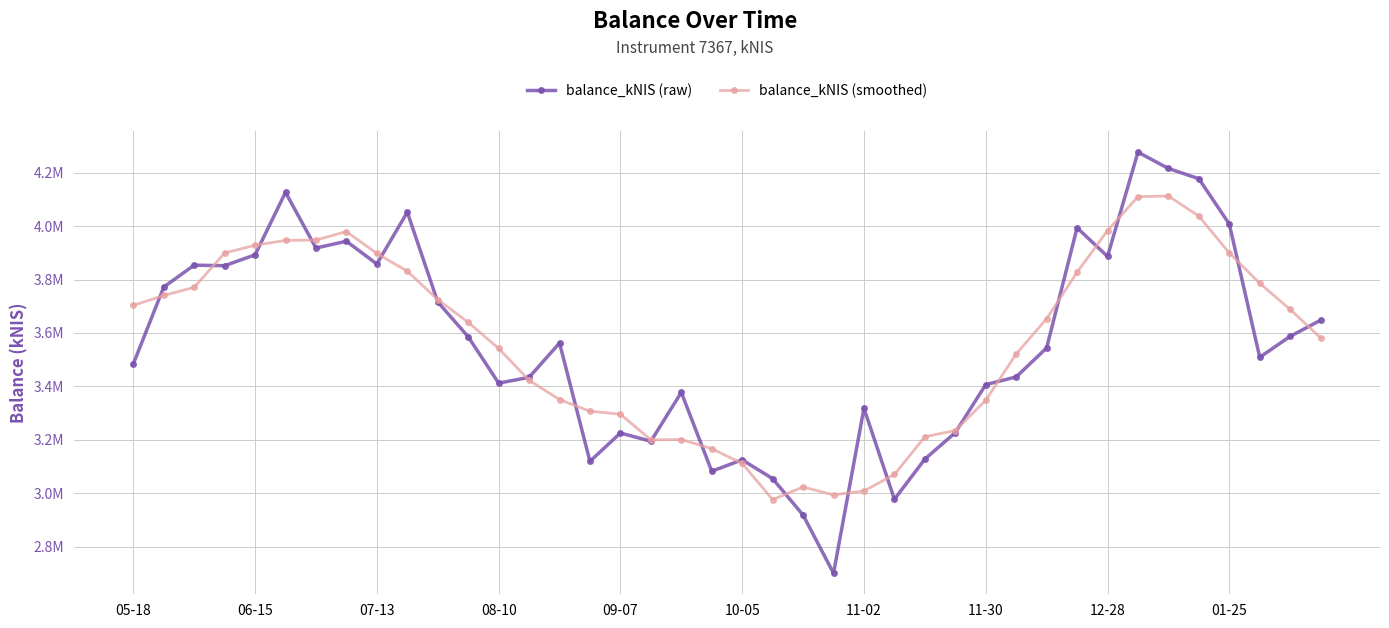

Does the chart display data point markers on the line(s)?

Yes